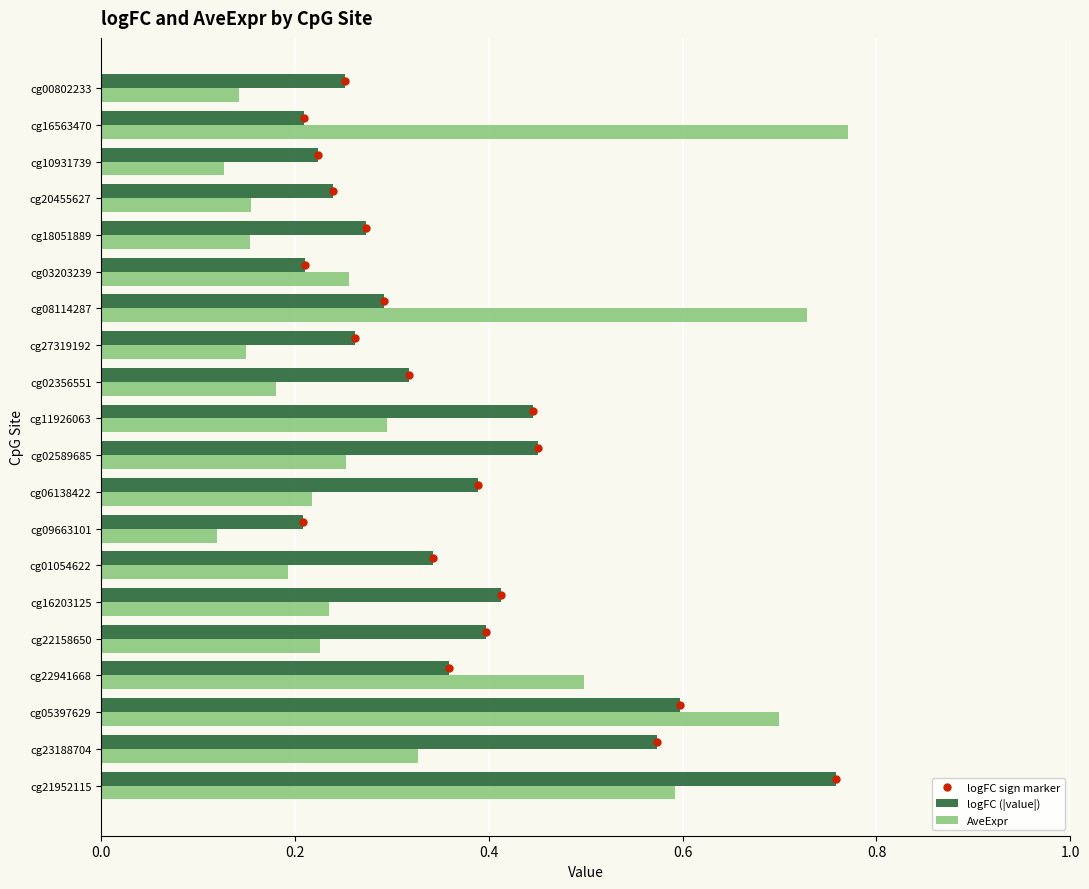

How many logFC (|value|) values are between 0 and 1?

20